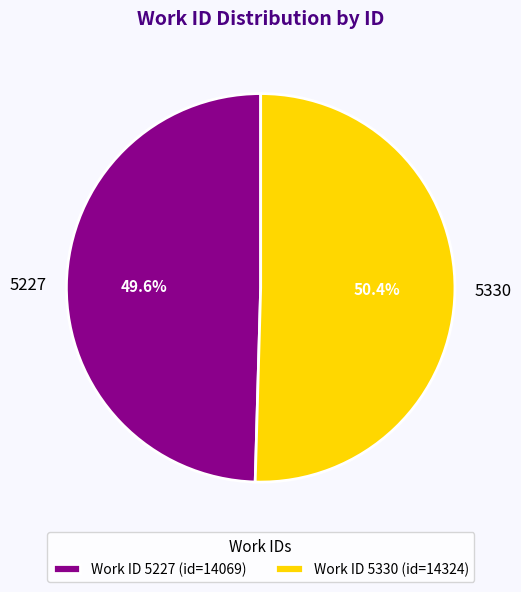

To the nearest percent, what portion does 5330 represent?

50%